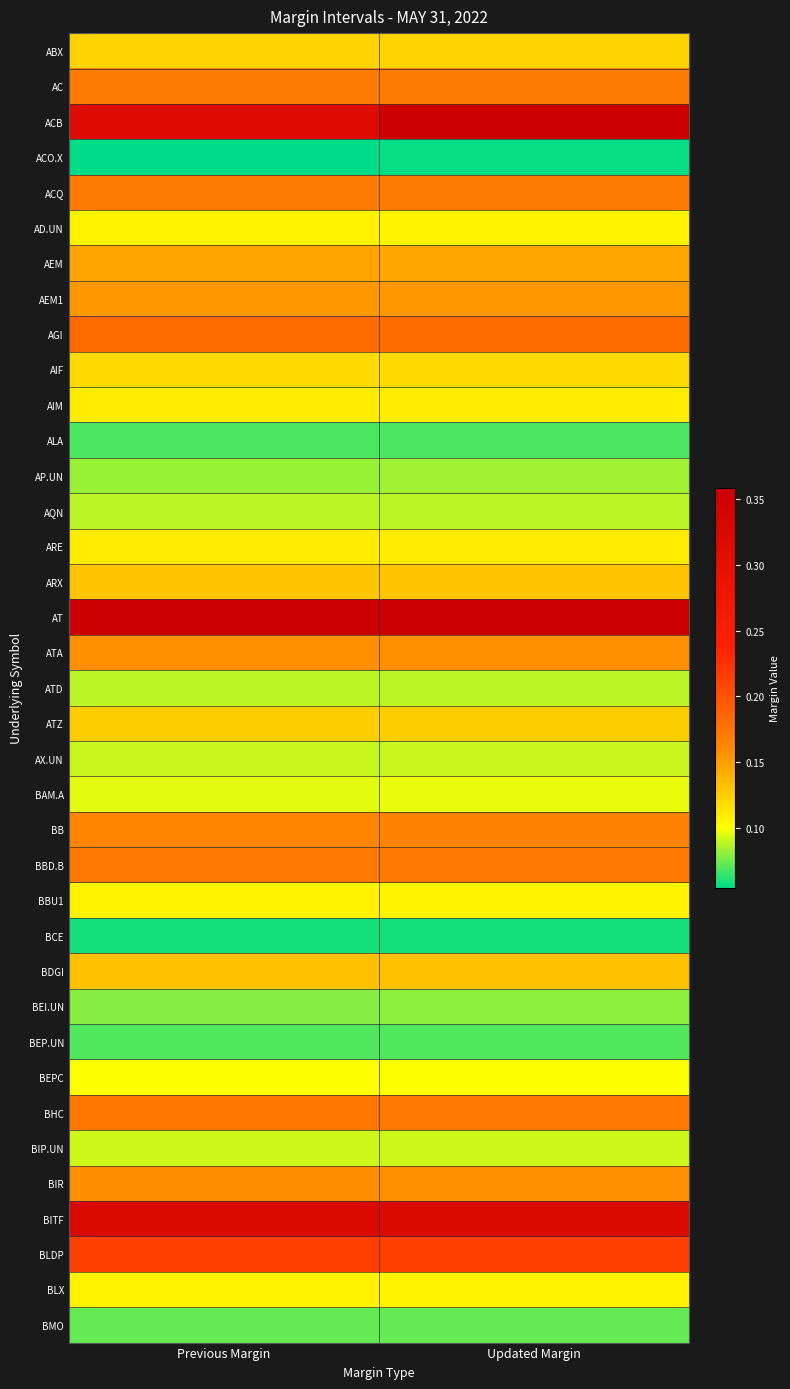

At which category is the sum across all series the highest?

Updated Margin